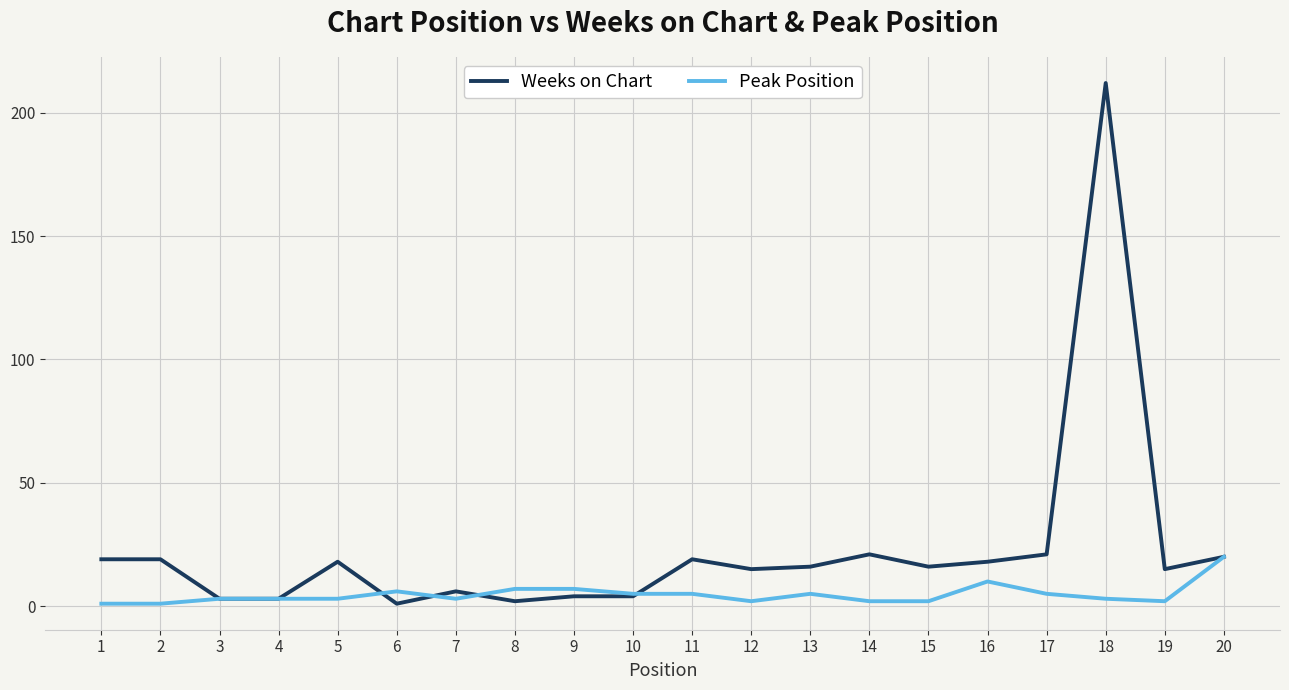

Count the number of categories in the chart.

20